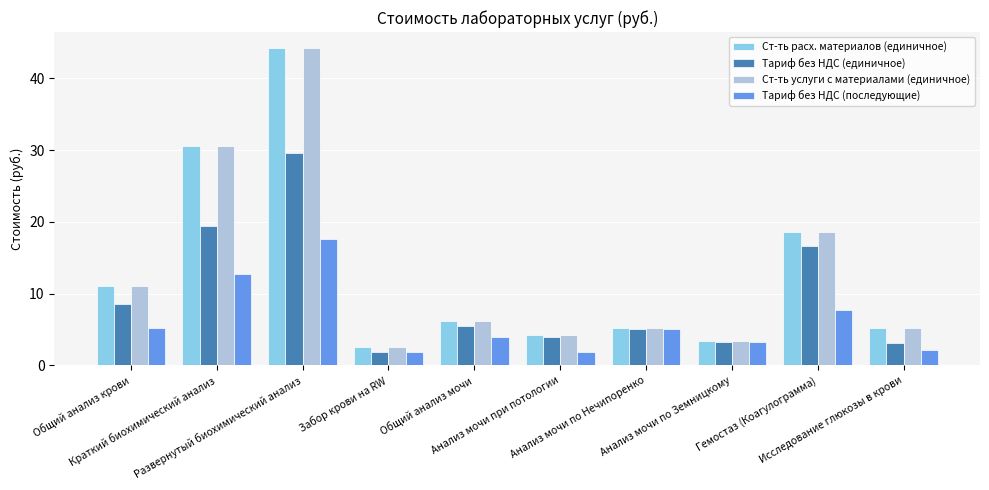

What is the difference between the maximum and minimum values in the Ст-ть расх. материалов (единичное) series?

41.6